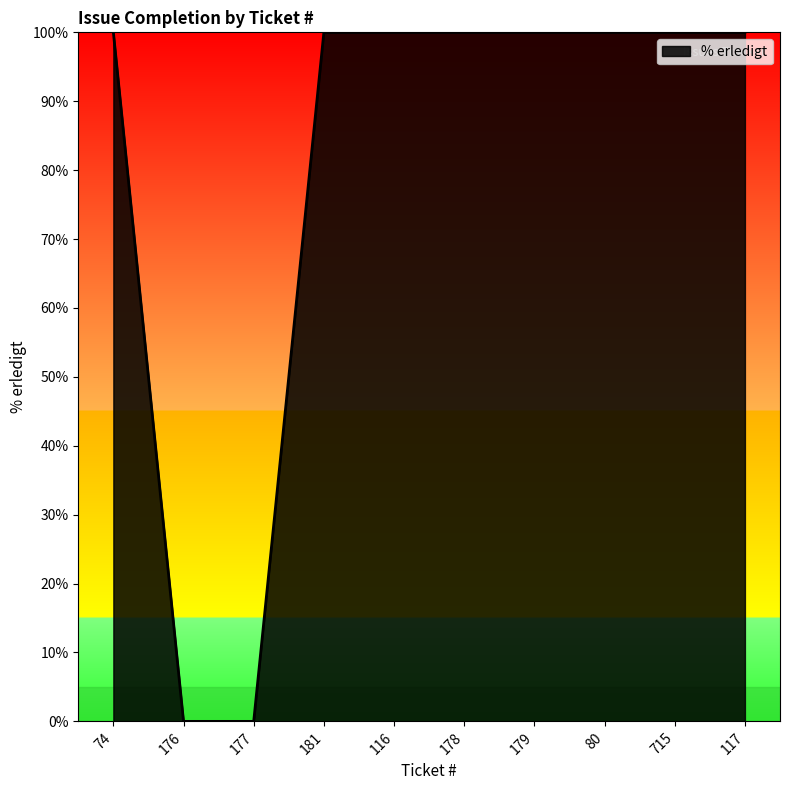

What position from the right is 715?

2